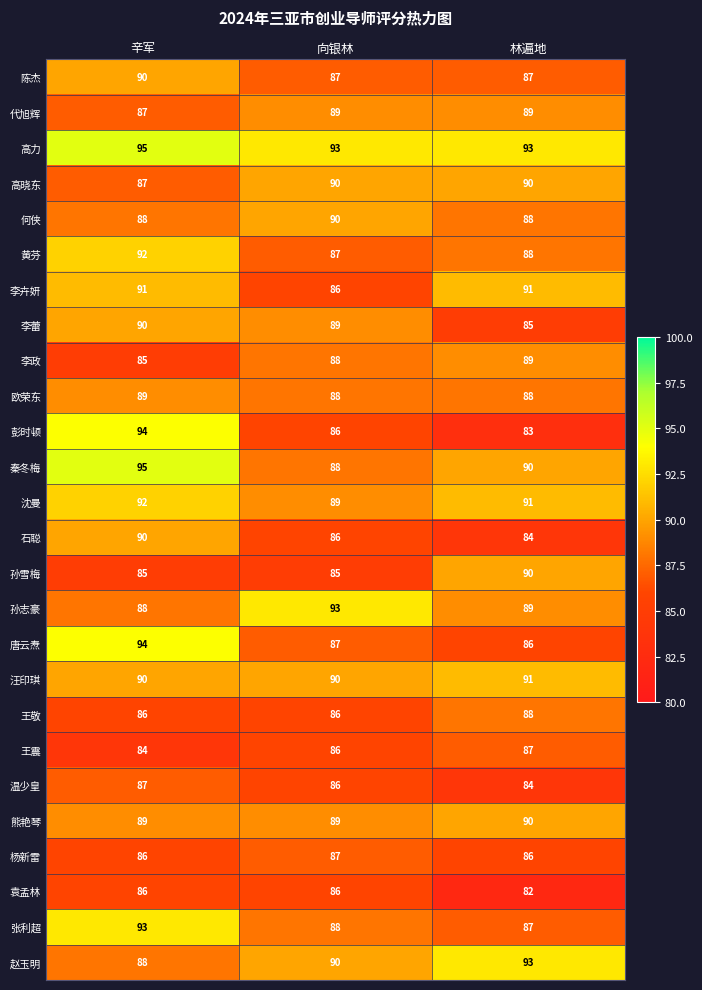

The value of 袁孟林 at 向银林 is 86. True or false?

True